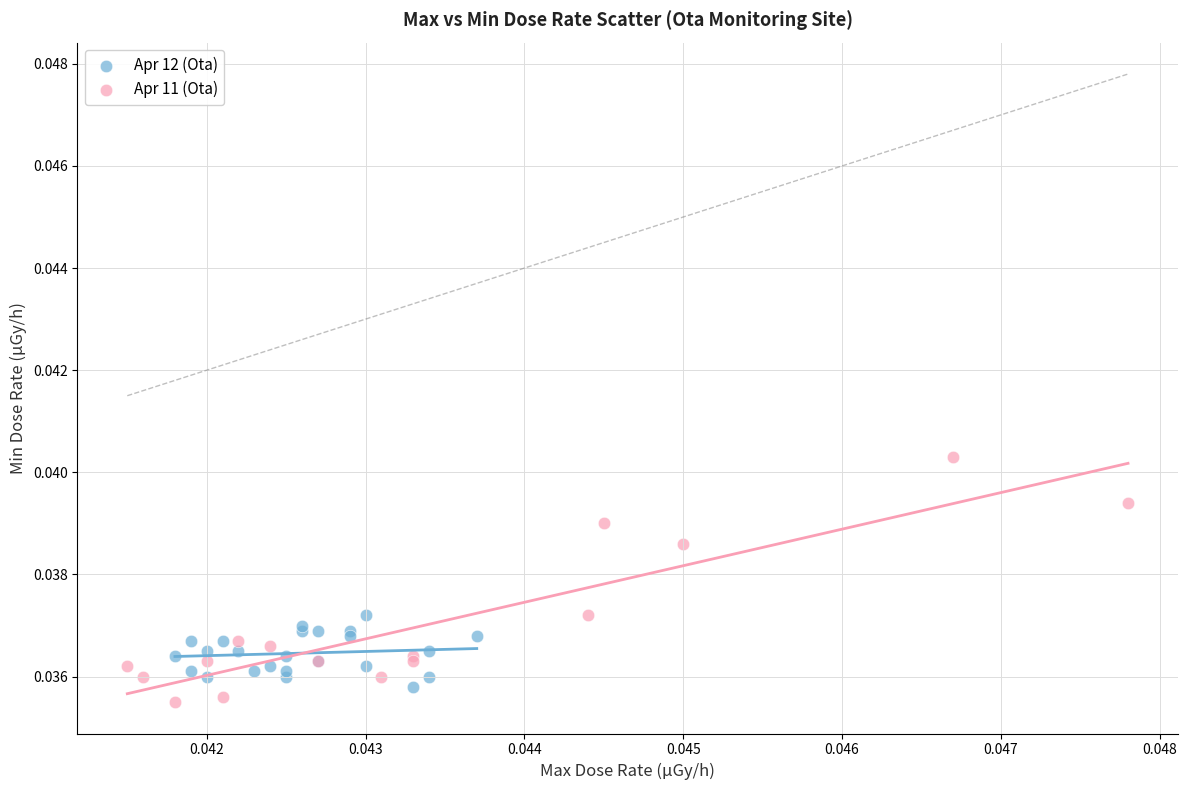

Which series contains the highest Y value?

Apr 11 (Ota)